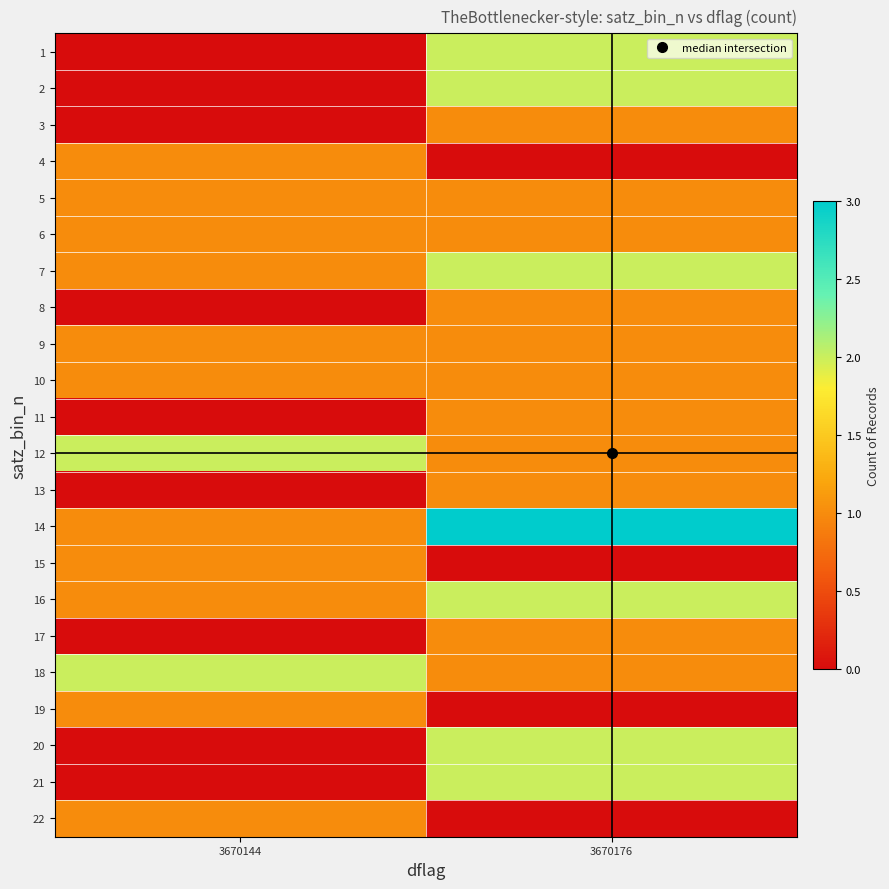

List the series in order of their peak value, highest first.

14, 1, 2, 7, 12, 16, 18, 20, 21, 3, 4, 5, 6, 8, 9, 10, 11, 13, 15, 17, 19, 22